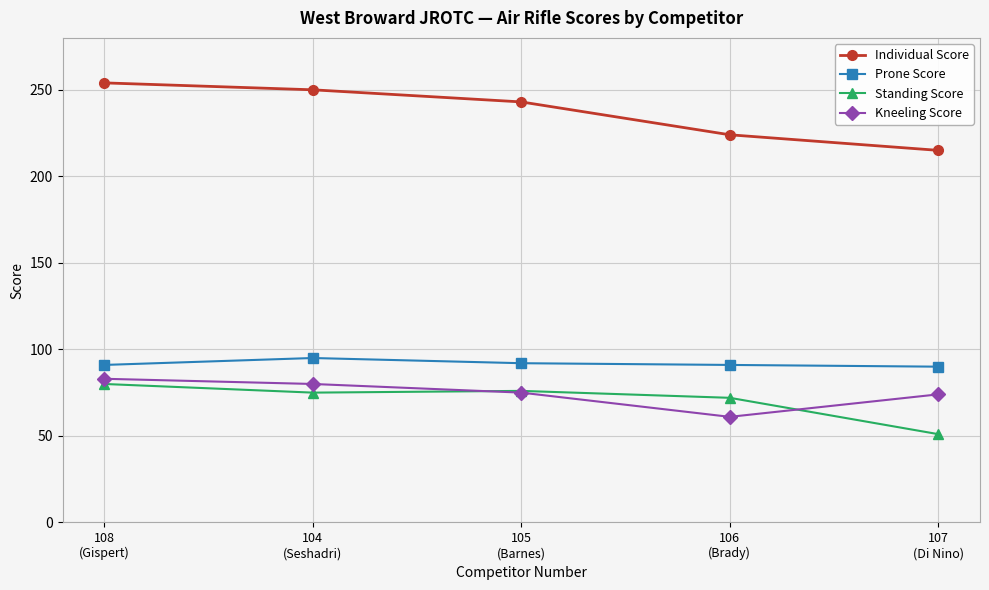

What is the minimum value for Prone Score?

90